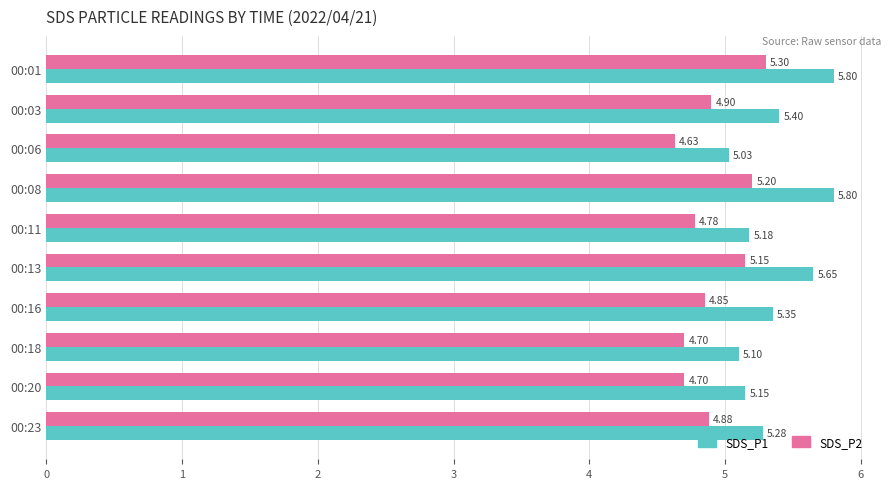

What are all the series names shown in the legend?

SDS_P1, SDS_P2